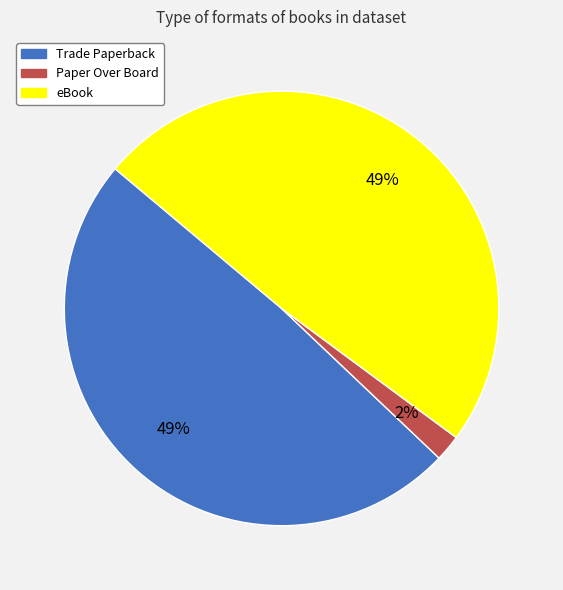

Is it true that Trade Paperback is 55% of the pie?

False